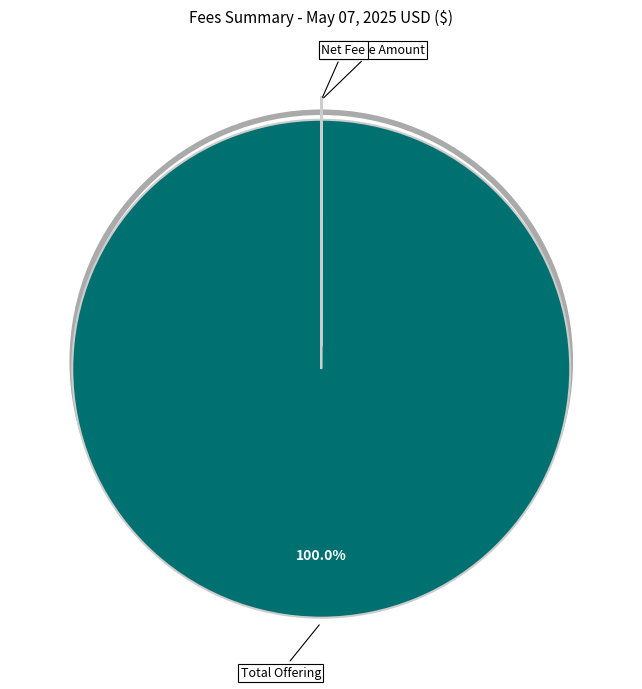

Is Total Offering the majority of the pie?

Yes